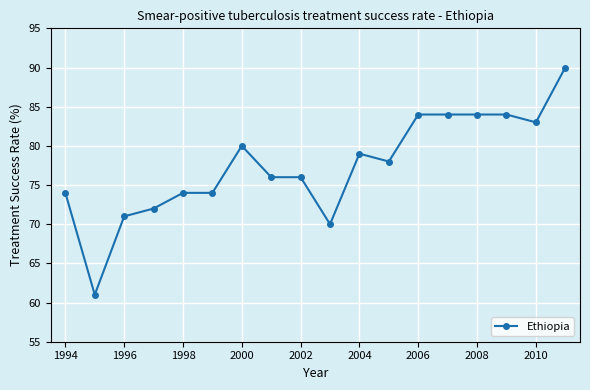

Does the chart display data point markers on the line(s)?

Yes